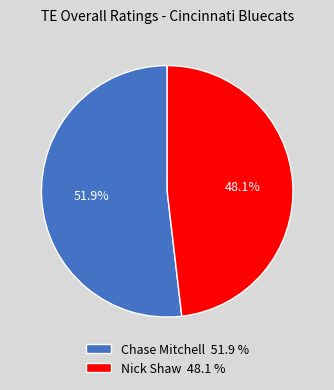

Combined, what portion of the pie is Nick Shaw and Chase Mitchell?

100.0%